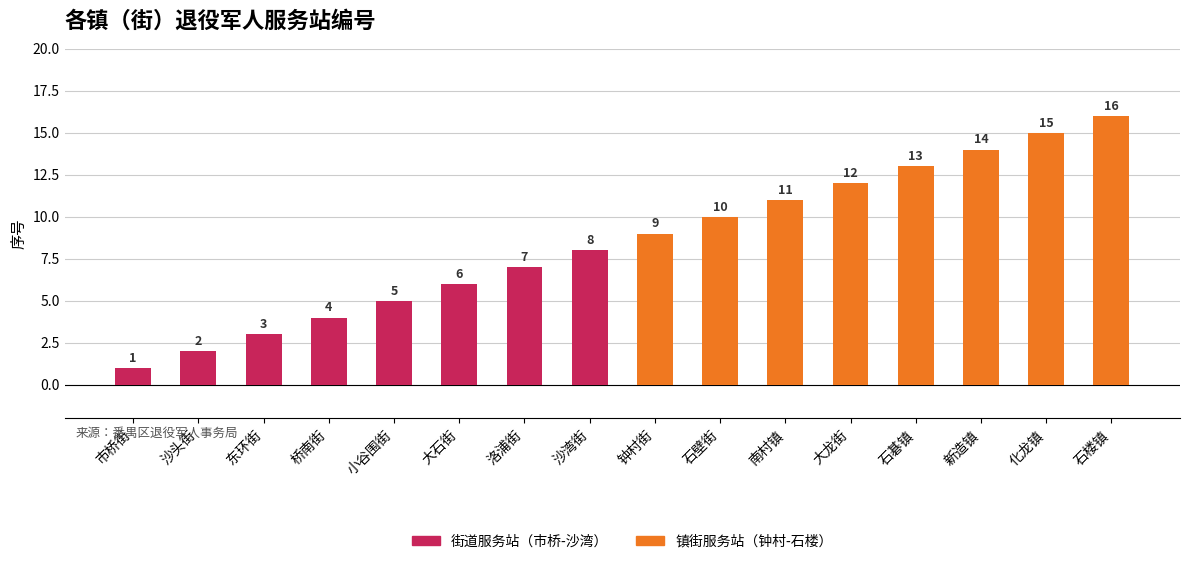

How many values in the 镇街服务站（钟村-石楼） series are below 13?

4